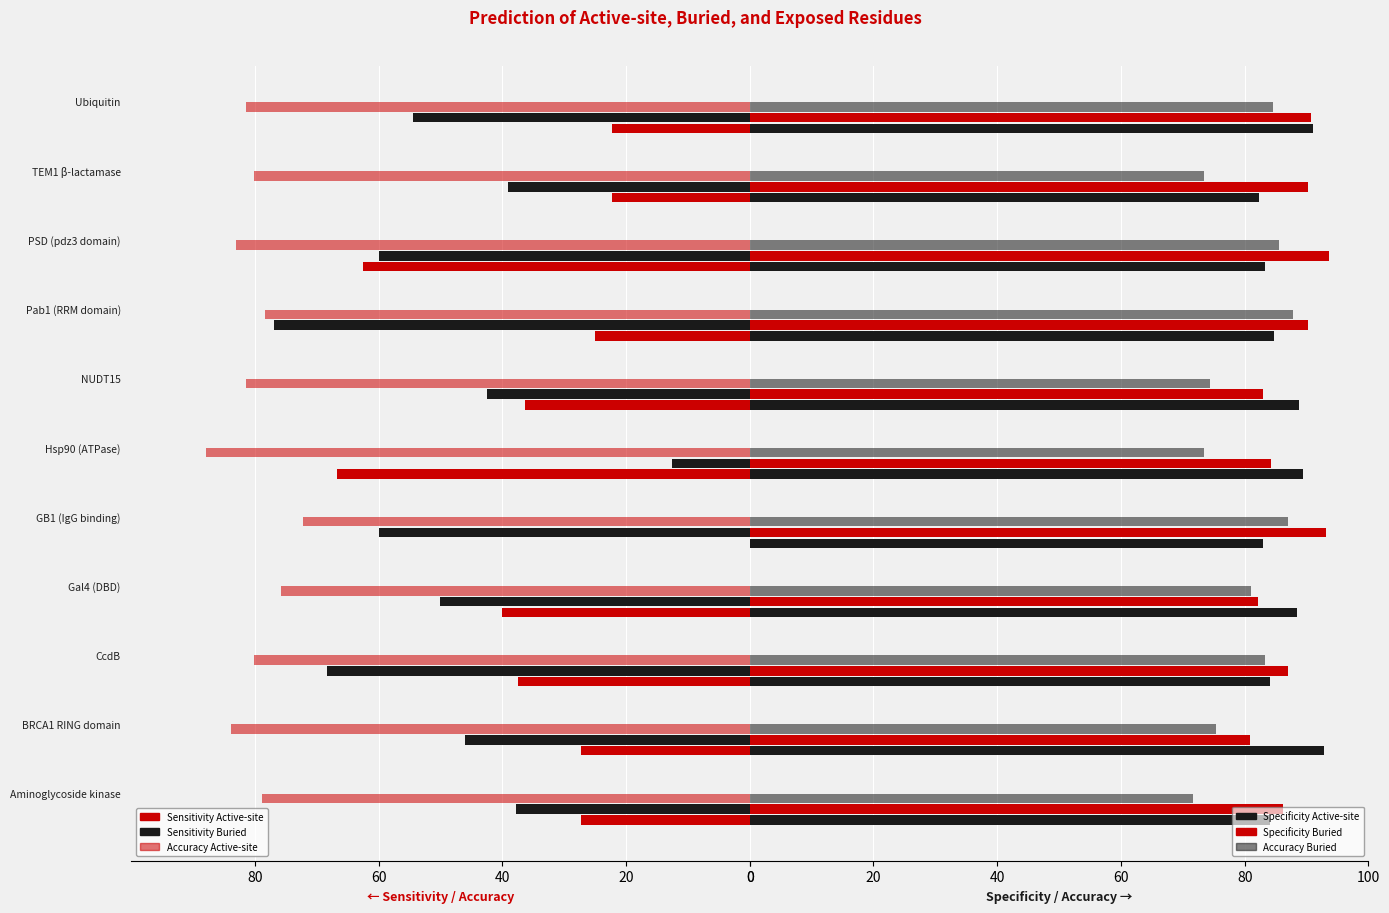

The Sensitivity Buried series shows -60.0 at PSD (pdz3 domain). True or false?

True